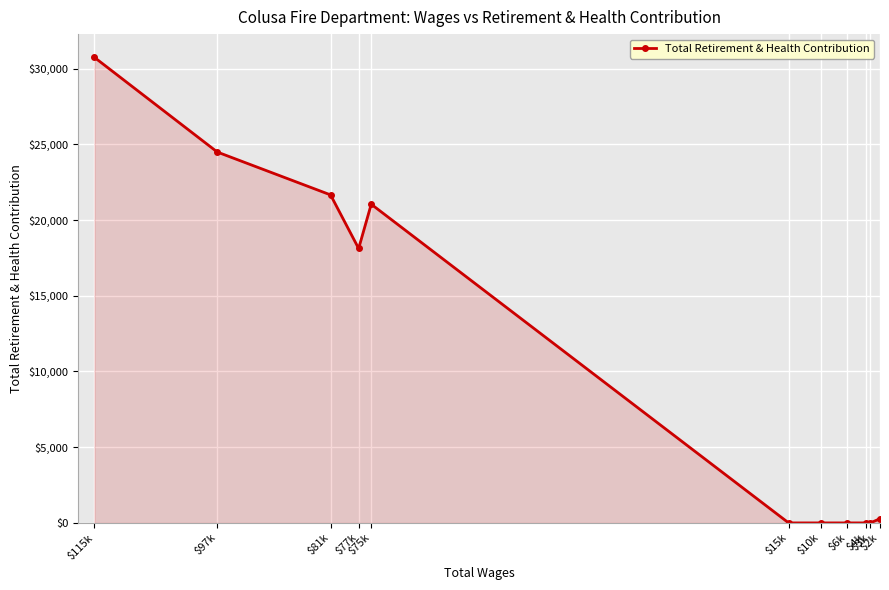

Reading right to left, extract all data points from this chart.

269	0	0	0	0	0	21045	18121	21660	24489	30740